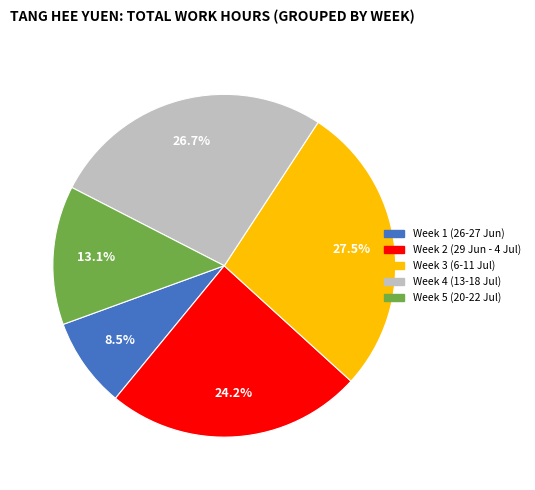

Does any single category account for the majority?

No